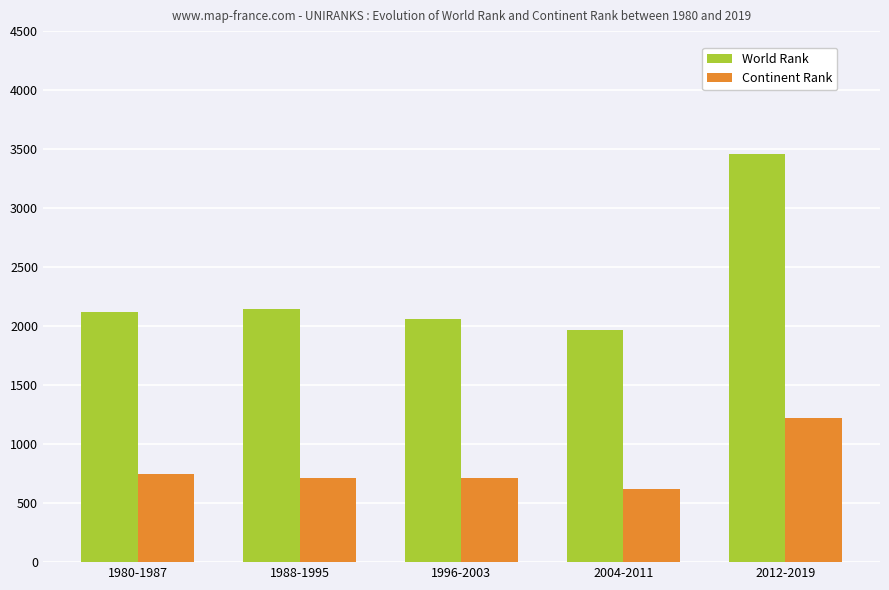

How many bars are there in each group?

2